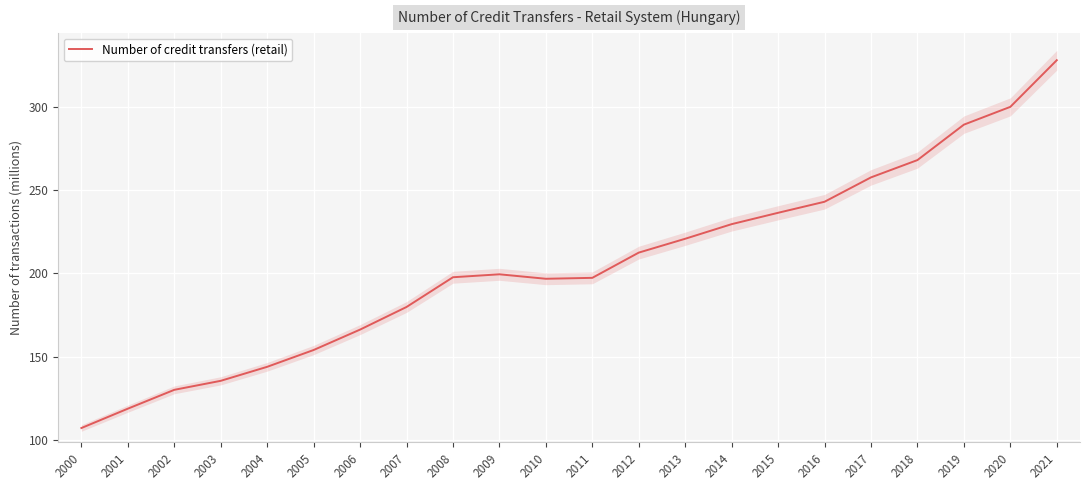

What is the value of the 16th point from the left?

236.3